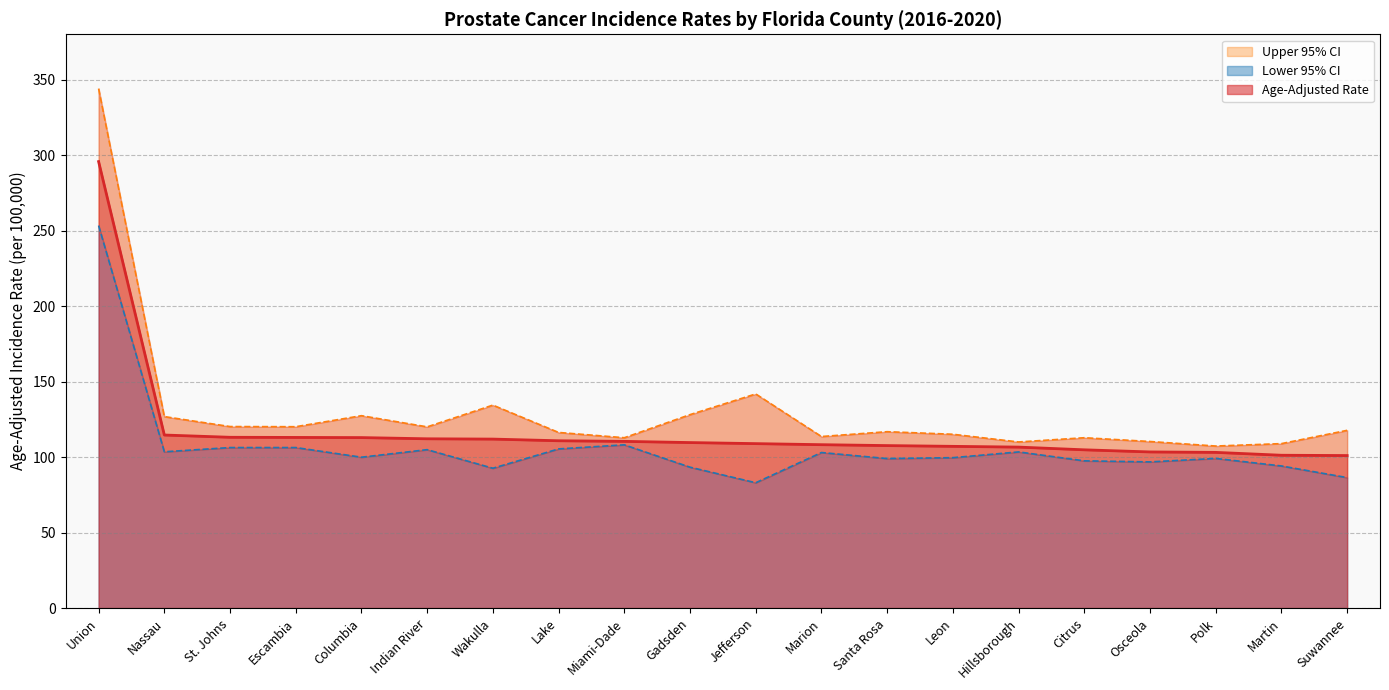

What is the difference between the Age-Adjusted Rate values at Suwannee and Marion?

7.2